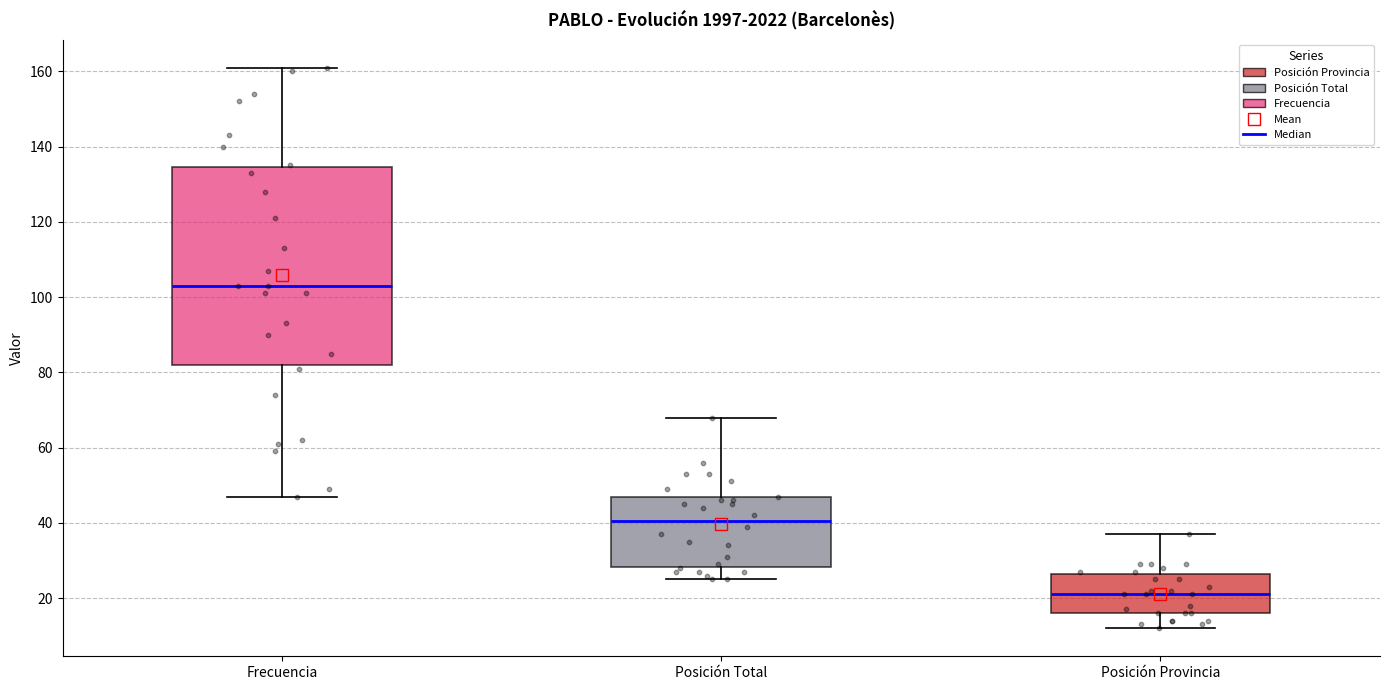

Which box is the tallest, from its lower edge to its upper edge?

Frecuencia